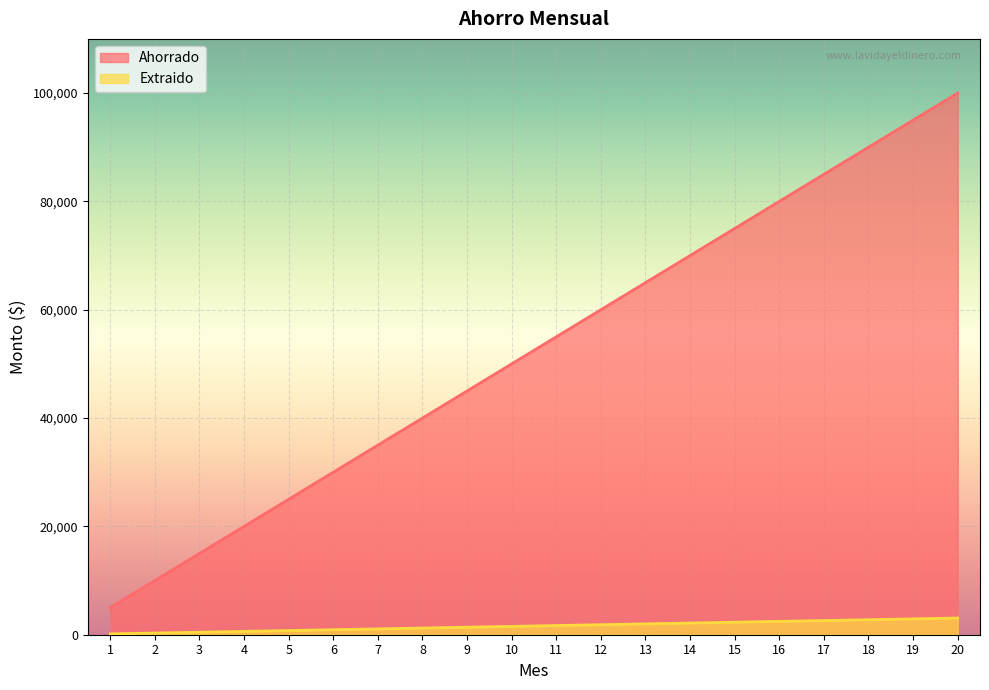

How many lines are shown in the chart?

2